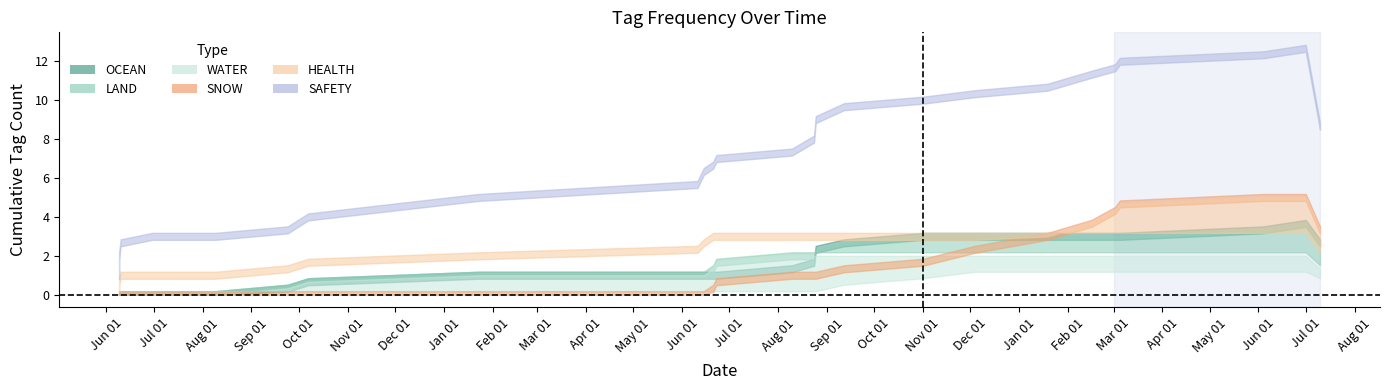

True or false: OCEAN and SAFETY intersect in this chart.

False